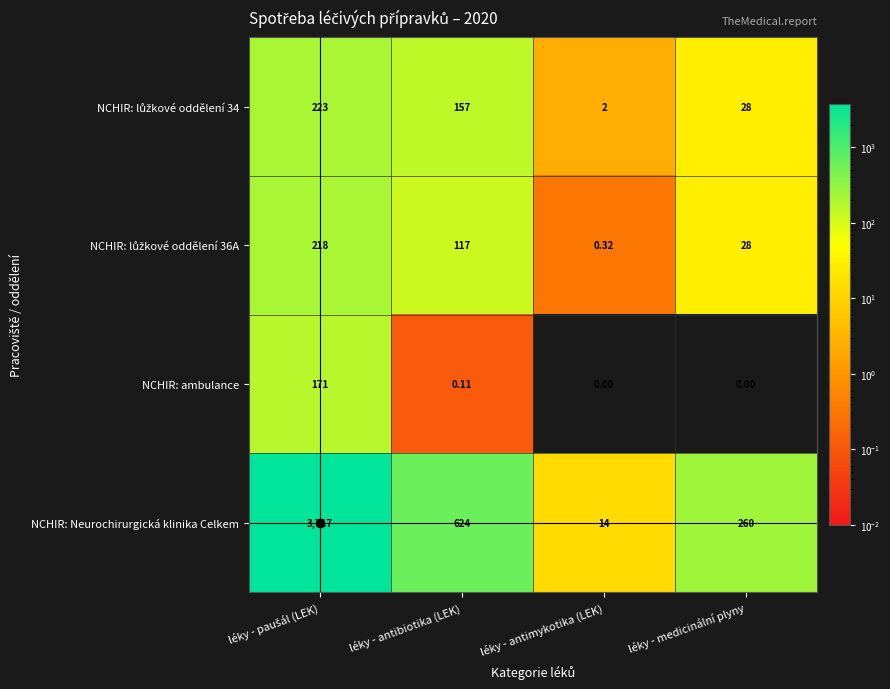

Count the number of data series in this chart.

4